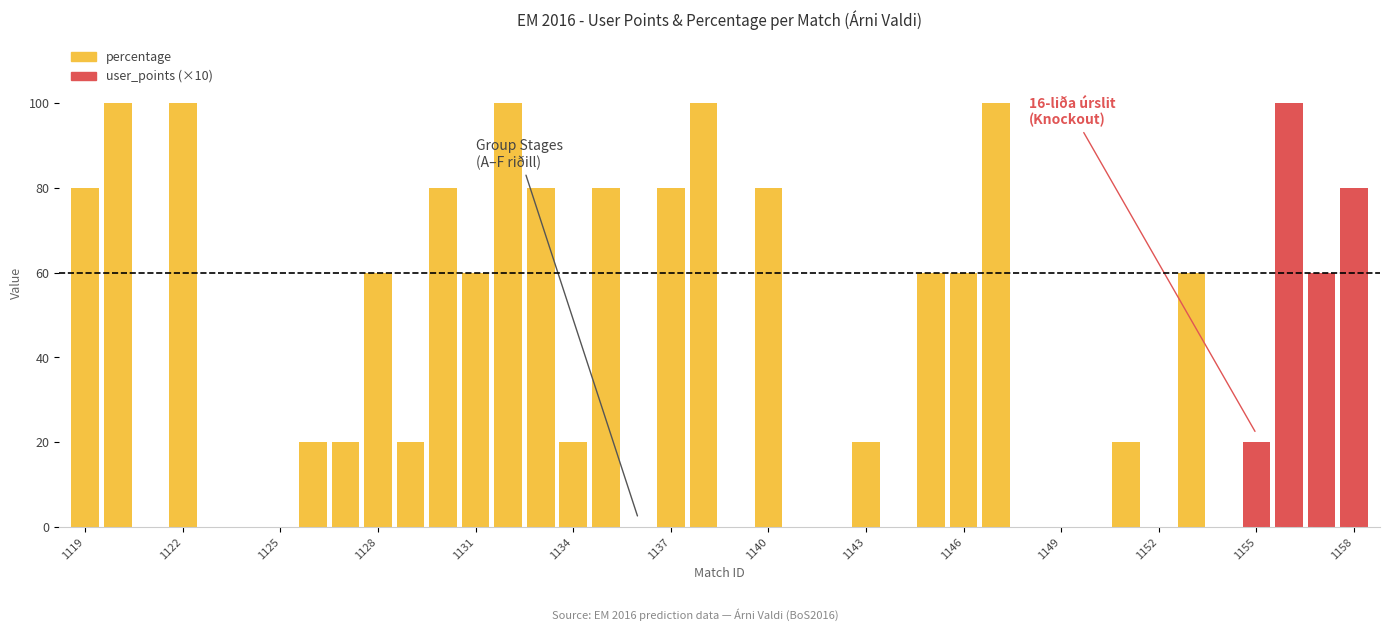

Rank the series by their maximum value, from lowest to highest.

percentage, user_points (×10)